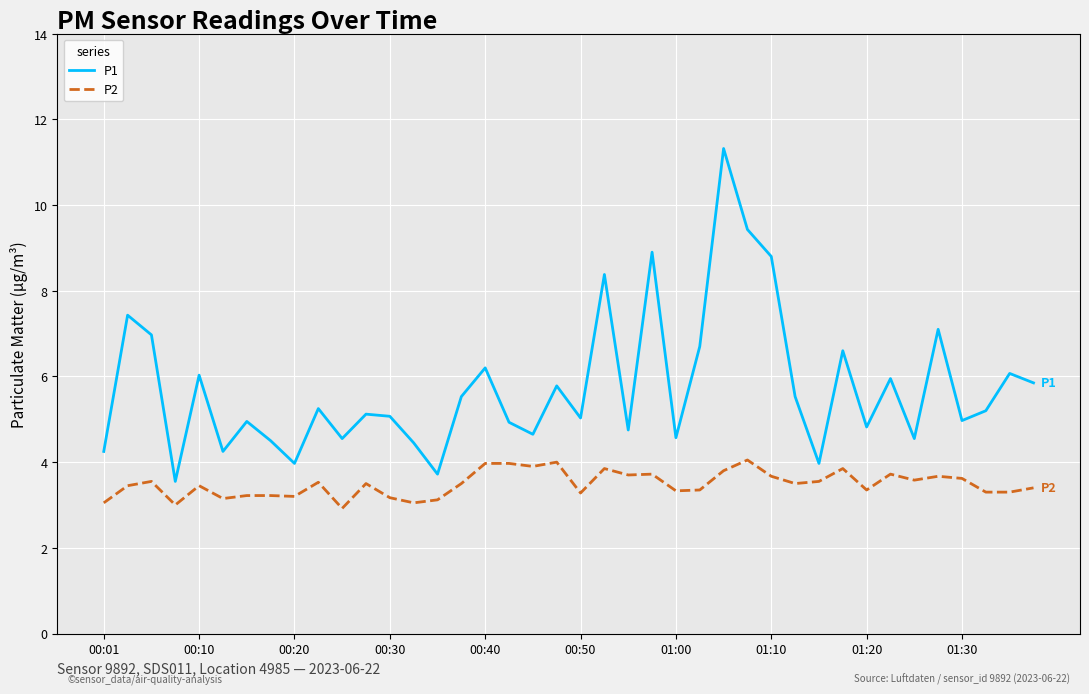

Which series has the largest total across all categories?

P1